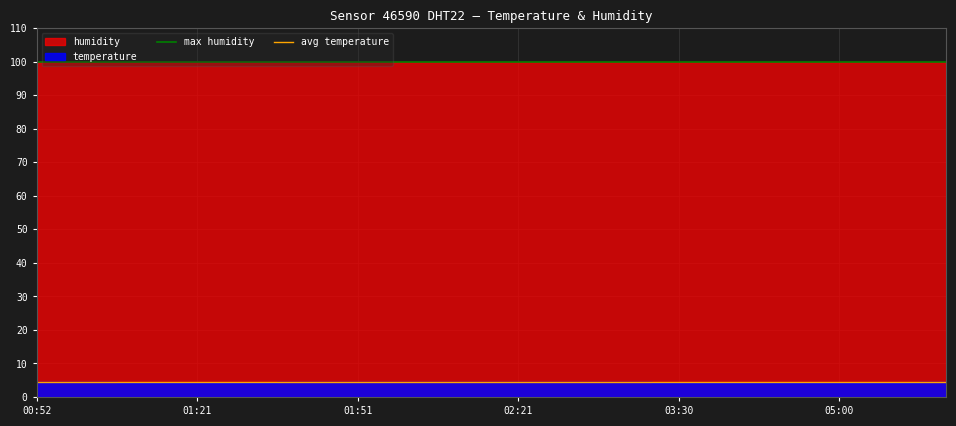

What is the spread (max minus min) of values at 01:21?

95.5